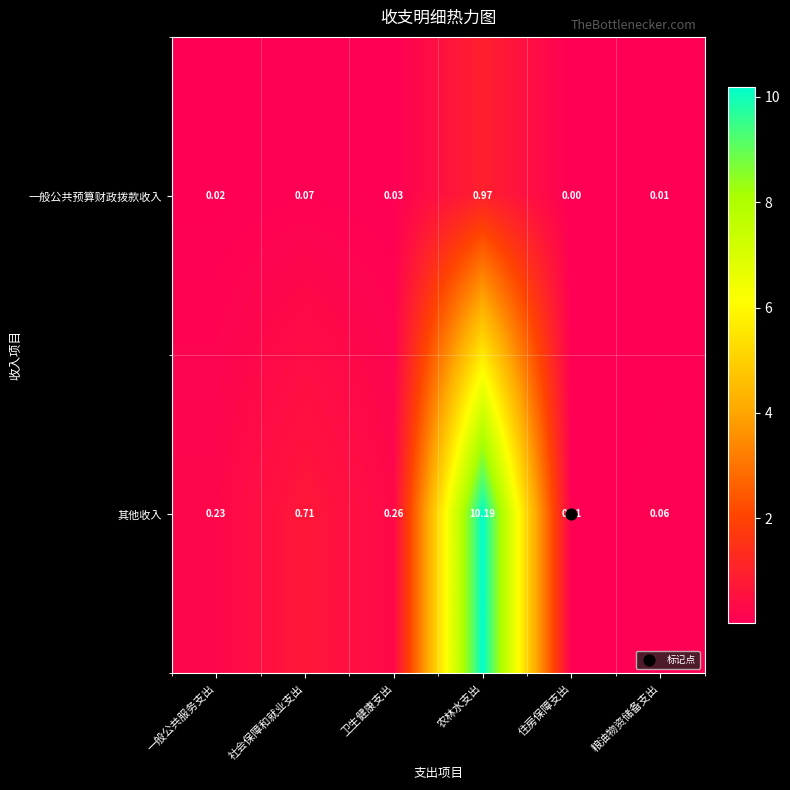

Which series has the largest range (max minus min)?

其他收入